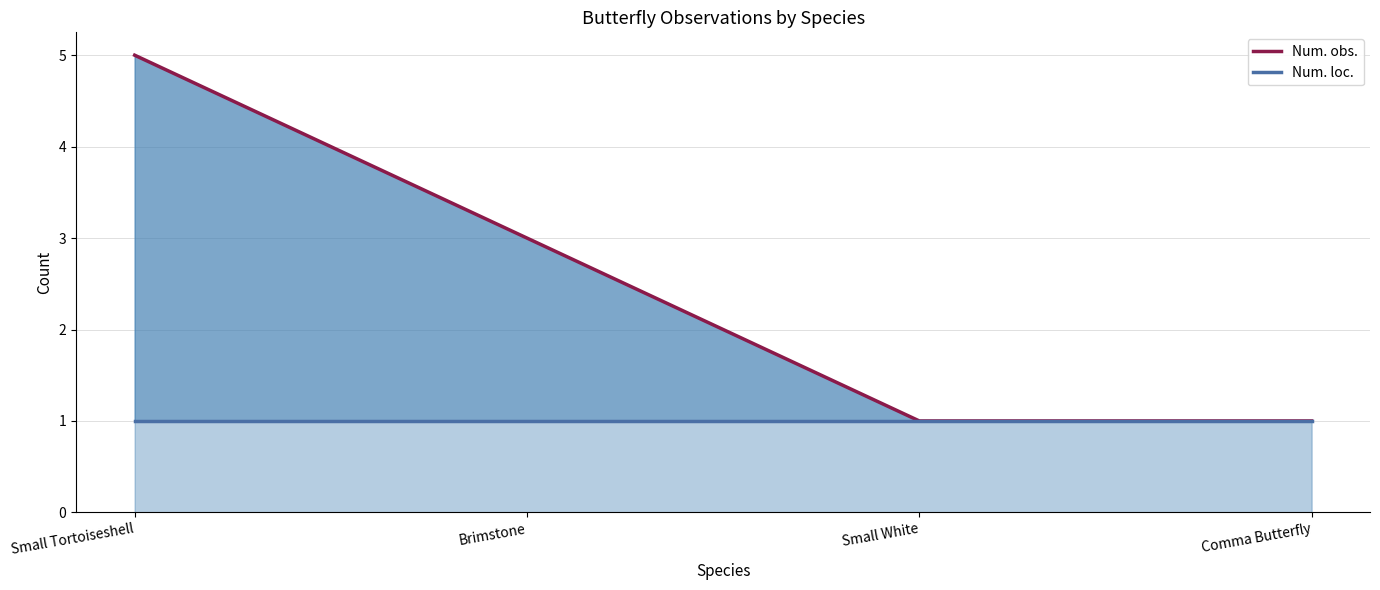

Reading left to right, what are all the values shown in this chart?

Num. obs.: Small Tortoiseshell=5	Brimstone=3	Small White=1	Comma Butterfly=1
Num. loc.: Small Tortoiseshell=1	Brimstone=1	Small White=1	Comma Butterfly=1